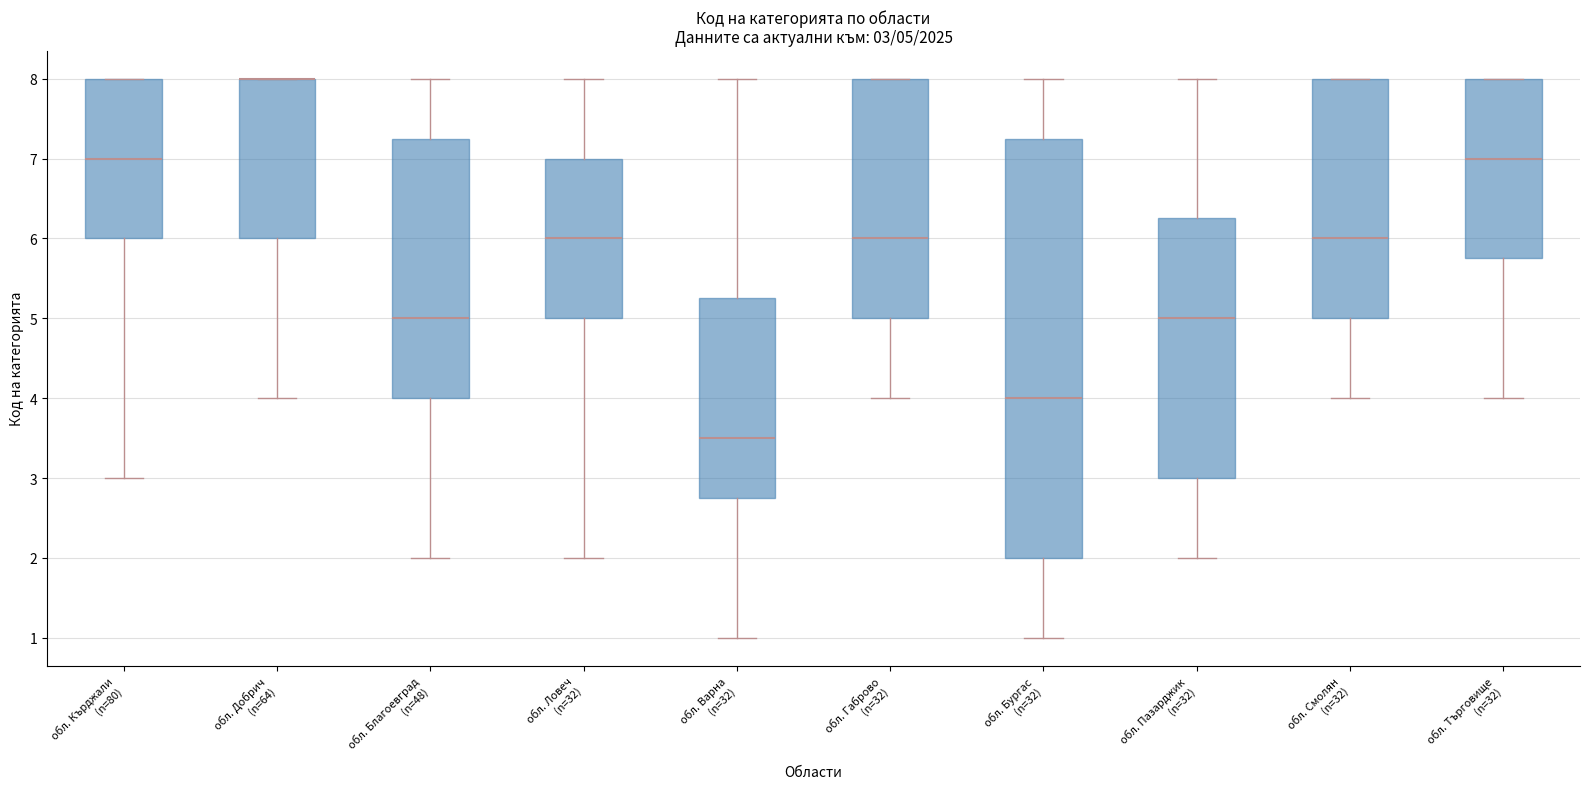

Comparing the boxes themselves (not the whiskers), which one is the tallest?

обл. Бургас (n=32)